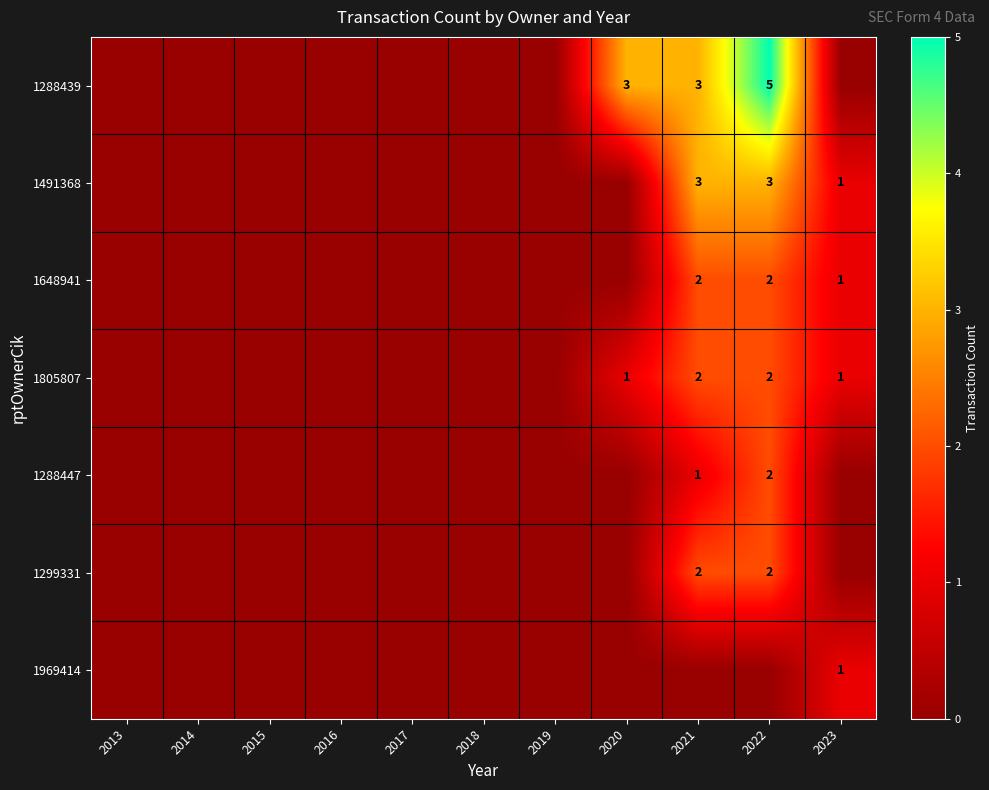

The value of 1288439 at 2020 is 4. True or false?

False